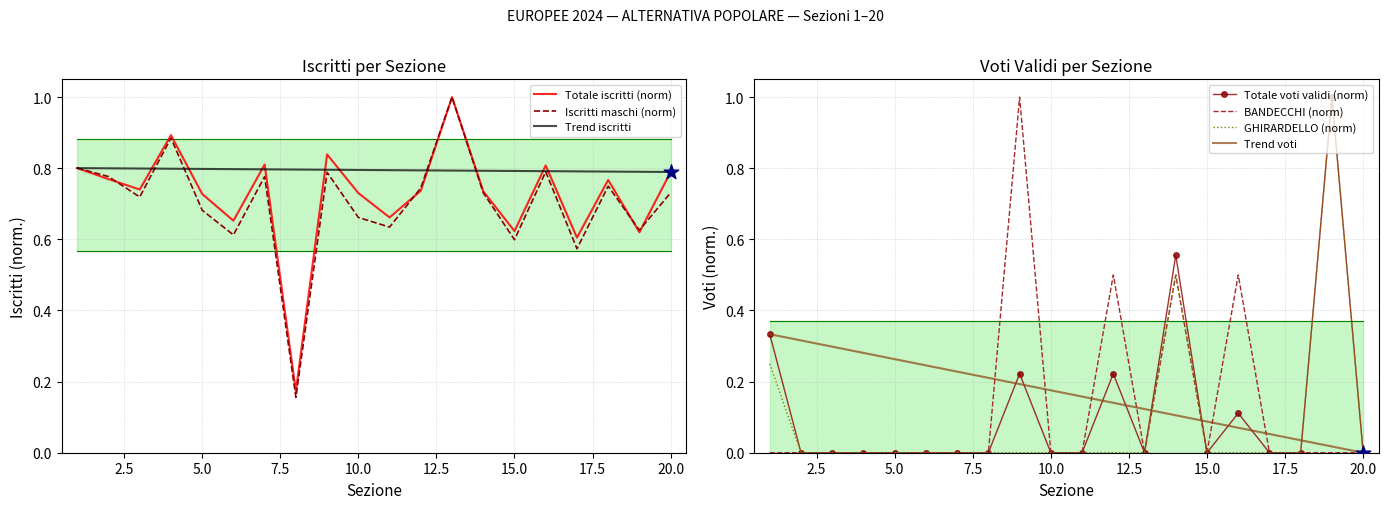

At which category is the sum across all series the highest?

19